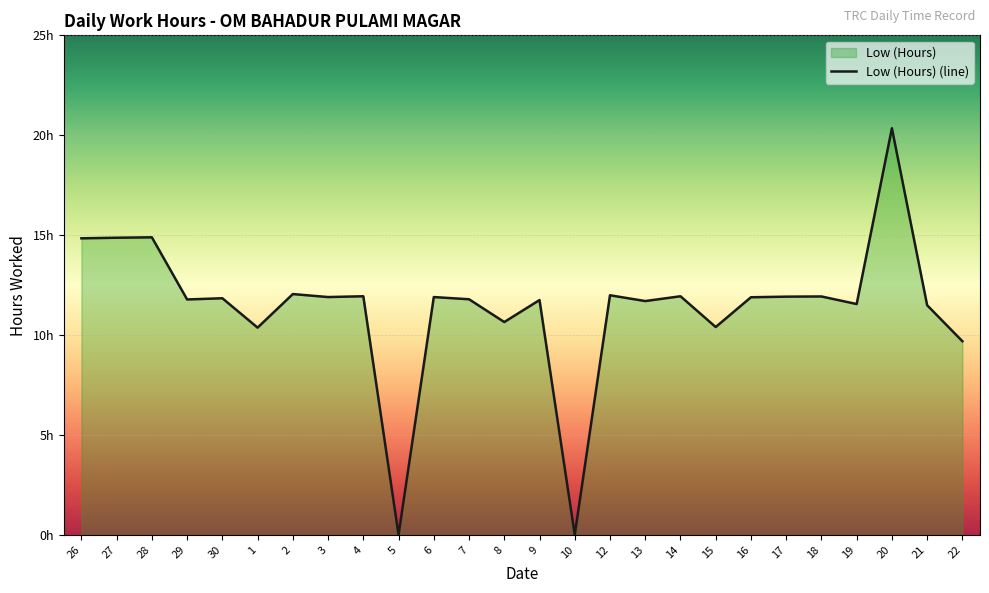

How many data points are less than 11?

6